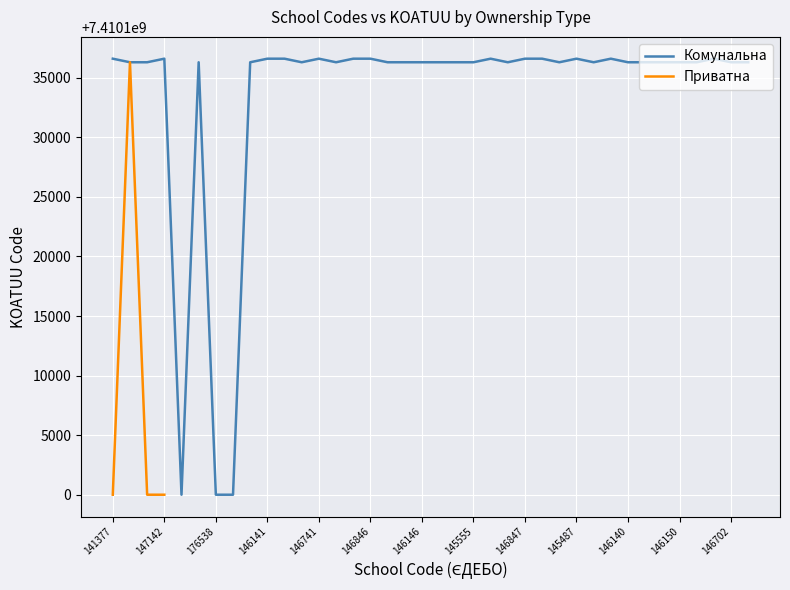

Count the number of values greater than 7410136300.

13